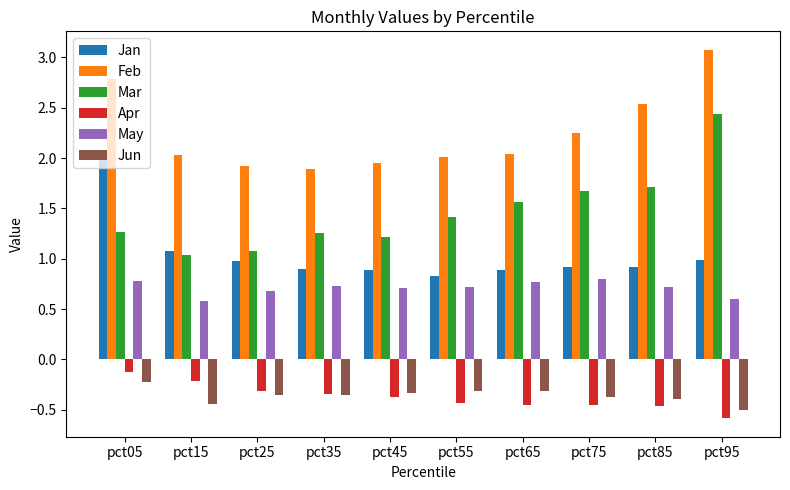

What is the difference between the highest and lowest values at pct75?

2.7